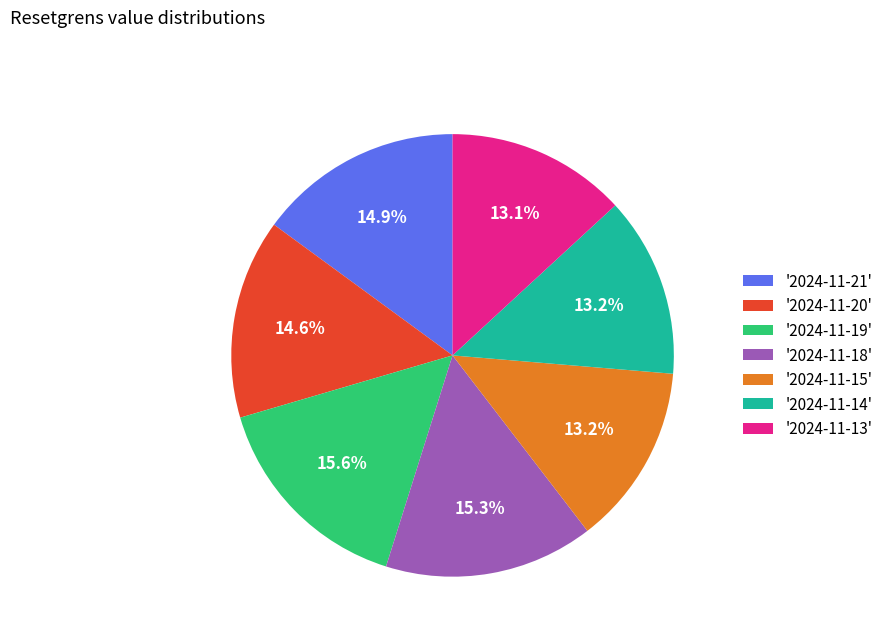

What percentage do '2024-11-15' and '2024-11-18' together represent?

28.5%